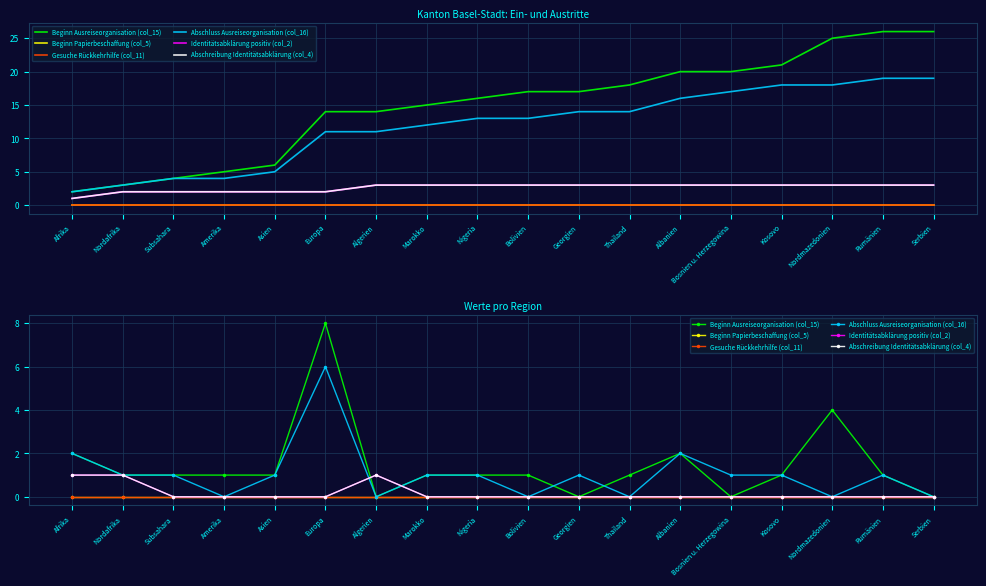

Reading left to right, transcribe all the data shown in this chart.

Beginn Ausreiseorganisation (col_15): Afrika=2	Nordafrika=1	Subsahara=1	Amerika=1	Asien=1	Europa=8	Algerien=0	Marokko=1	Nigeria=1	Bolivien=1	Georgien=0	Thailand=1	Albanien=2	Bosnien u. Herzegowina=0	Kosovo=1	Nordmazedonien=4	Rumänien=1	Serbien=0
Beginn Papierbeschaffung (col_5): Afrika=0	Nordafrika=0	Subsahara=0	Amerika=0	Asien=0	Europa=0	Algerien=0	Marokko=0	Nigeria=0	Bolivien=0	Georgien=0	Thailand=0	Albanien=0	Bosnien u. Herzegowina=0	Kosovo=0	Nordmazedonien=0	Rumänien=0	Serbien=0
Gesuche Rückkehrhilfe (col_11): Afrika=0	Nordafrika=0	Subsahara=0	Amerika=0	Asien=0	Europa=0	Algerien=0	Marokko=0	Nigeria=0	Bolivien=0	Georgien=0	Thailand=0	Albanien=0	Bosnien u. Herzegowina=0	Kosovo=0	Nordmazedonien=0	Rumänien=0	Serbien=0
Abschluss Ausreiseorganisation (col_16): Afrika=2	Nordafrika=1	Subsahara=1	Amerika=0	Asien=1	Europa=6	Algerien=0	Marokko=1	Nigeria=1	Bolivien=0	Georgien=1	Thailand=0	Albanien=2	Bosnien u. Herzegowina=1	Kosovo=1	Nordmazedonien=0	Rumänien=1	Serbien=0
Identitätsabklärung positiv (col_2): Afrika=1	Nordafrika=1	Subsahara=0	Amerika=0	Asien=0	Europa=0	Algerien=1	Marokko=0	Nigeria=0	Bolivien=0	Georgien=0	Thailand=0	Albanien=0	Bosnien u. Herzegowina=0	Kosovo=0	Nordmazedonien=0	Rumänien=0	Serbien=0
Abschreibung Identitätsabklärung (col_4): Afrika=1	Nordafrika=1	Subsahara=0	Amerika=0	Asien=0	Europa=0	Algerien=1	Marokko=0	Nigeria=0	Bolivien=0	Georgien=0	Thailand=0	Albanien=0	Bosnien u. Herzegowina=0	Kosovo=0	Nordmazedonien=0	Rumänien=0	Serbien=0